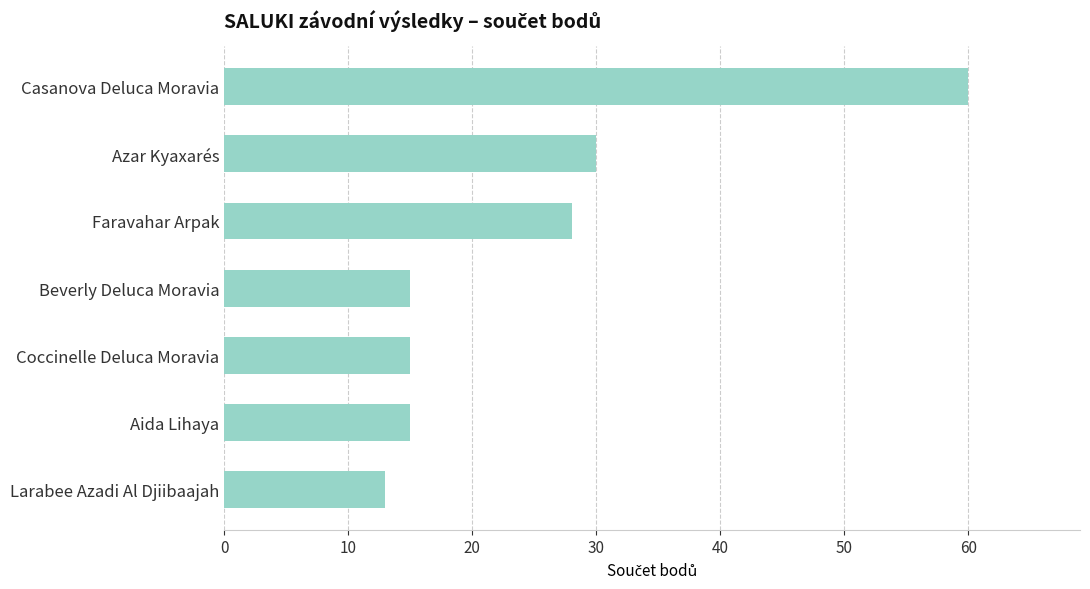

What value does the data have at Faravahar Arpak?

28